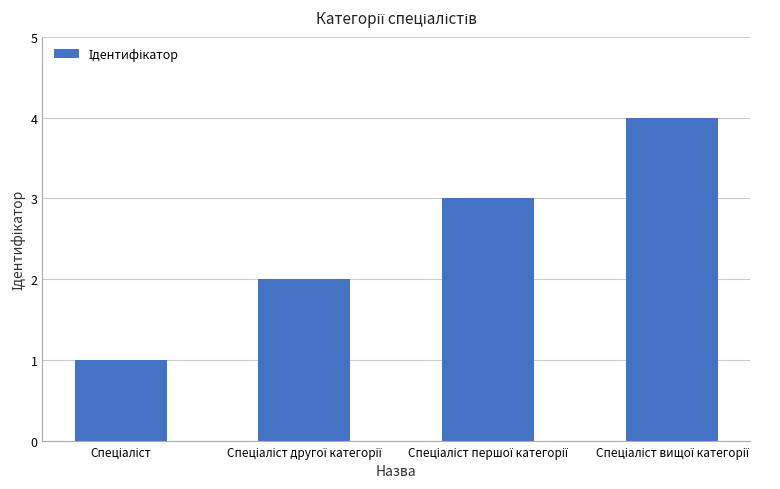

Reading left to right, what are all the values shown in this chart?

1	2	3	4